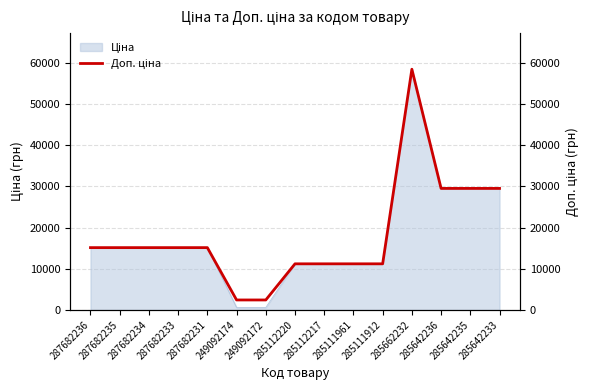

The chart shows a value of 15120.0 at 287682233. True or false?

True